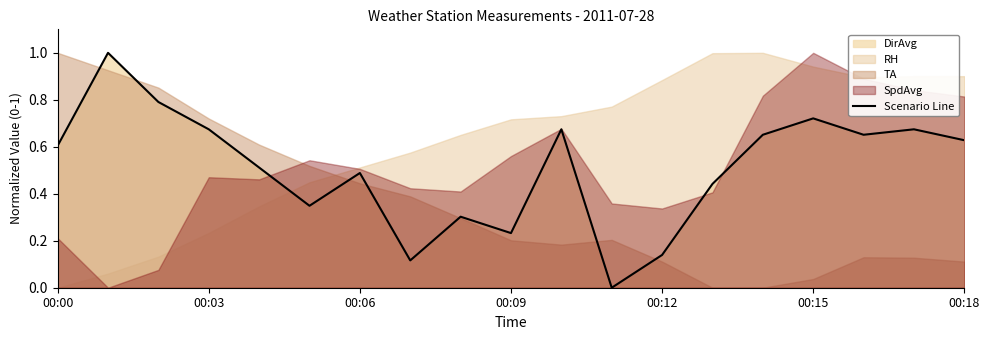

What is the greatest value displayed?

1.0